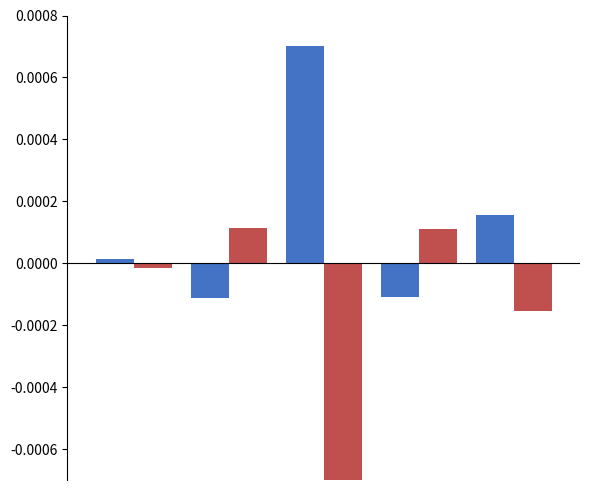

How many groups of bars are there?

5